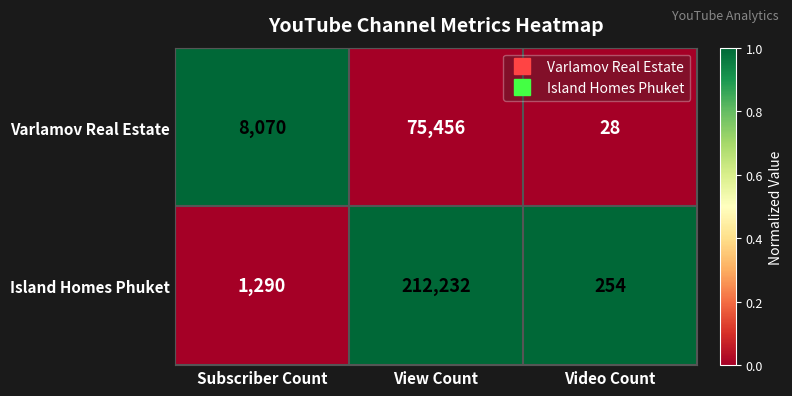

At which category is the sum across all series the highest?

View Count